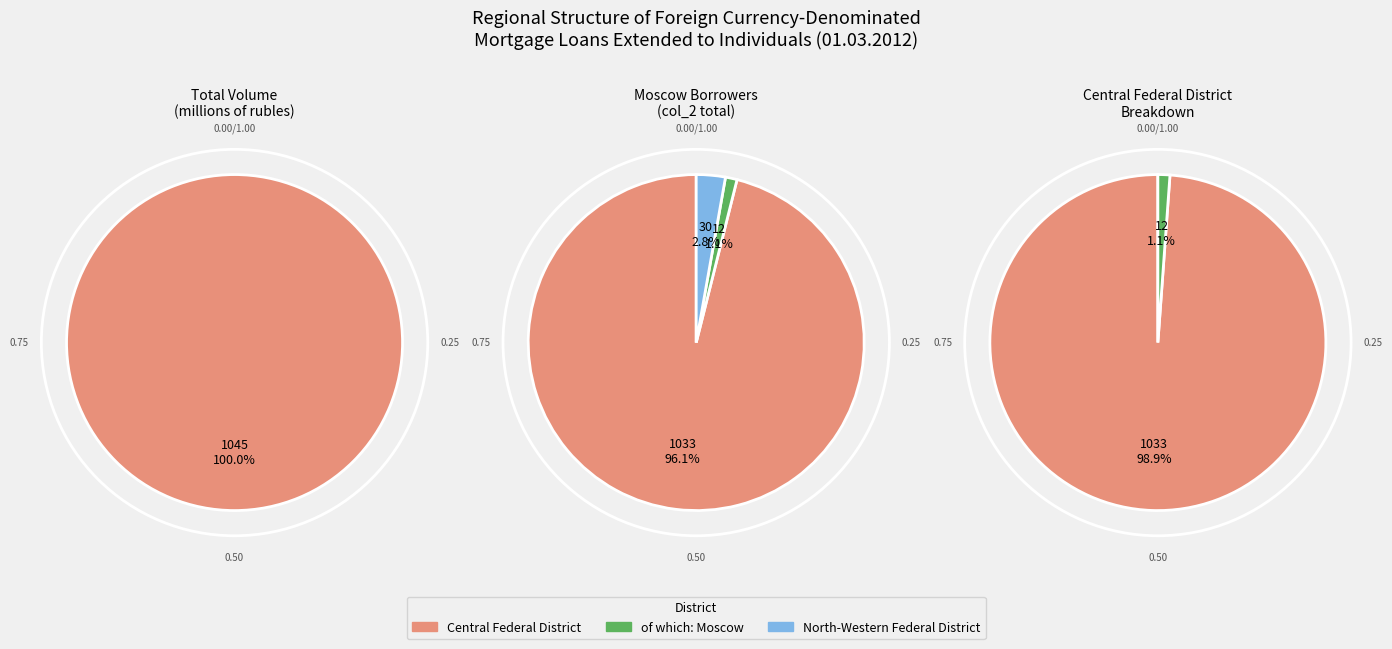

Which slice represents more than half of the pie?

Central Federal District